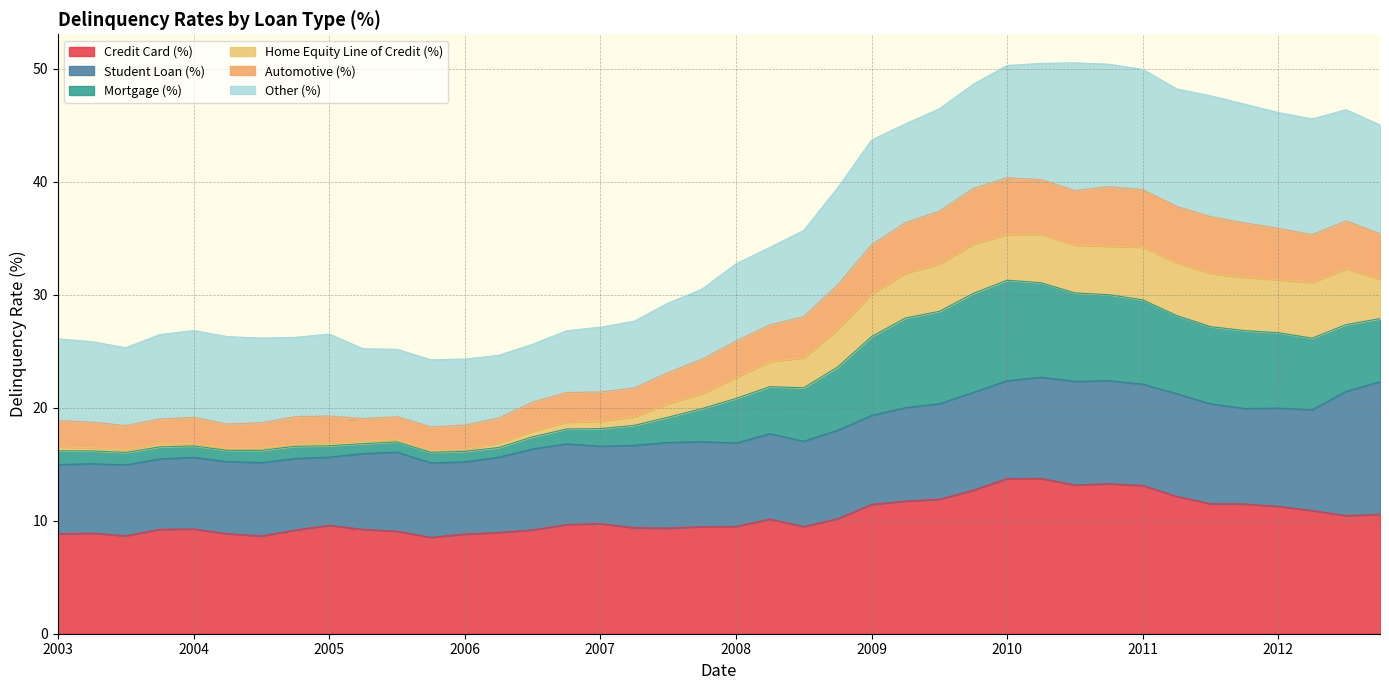

What is the total value across all series at 2009?

43.7